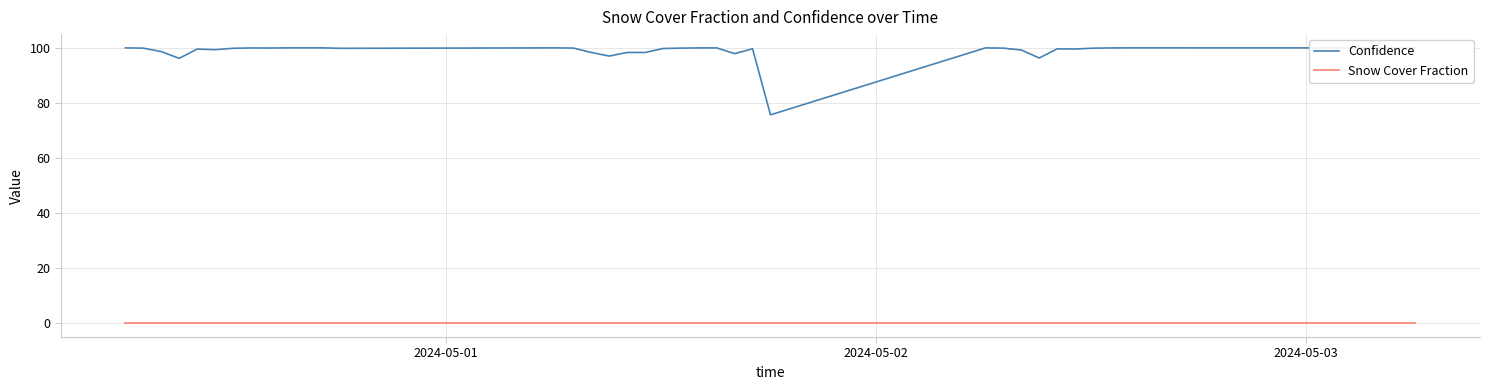

What is the total value across all series at 2024-05-01?

100.0